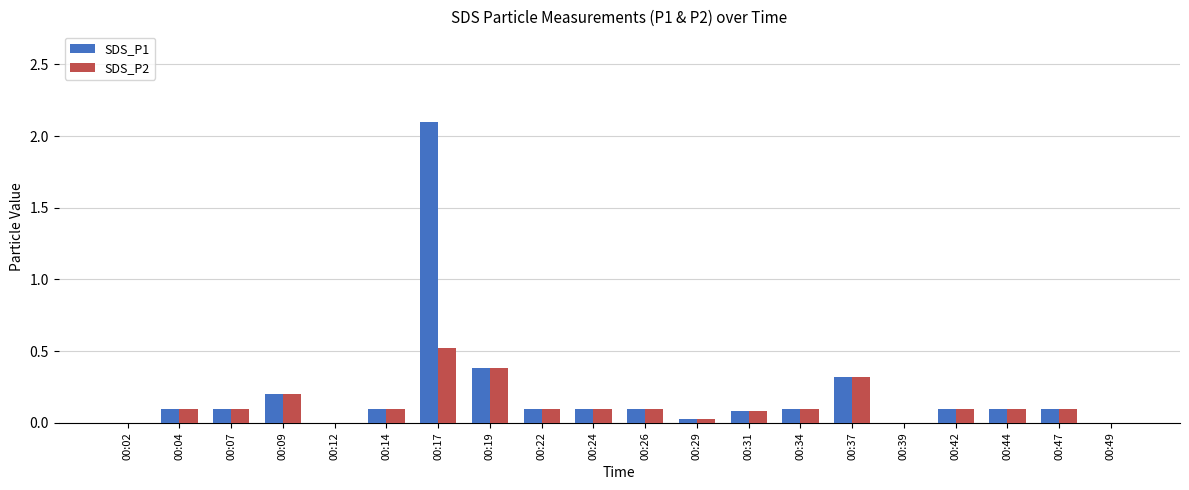

What is the greatest value displayed?

2.1